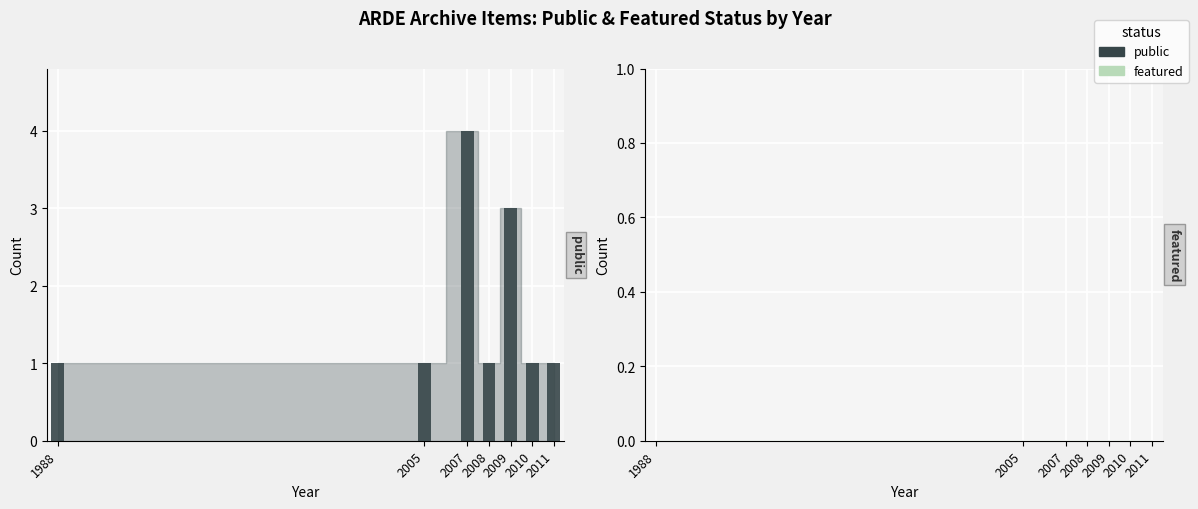

Between 2005 and 2011, which series saw the biggest shift?

public